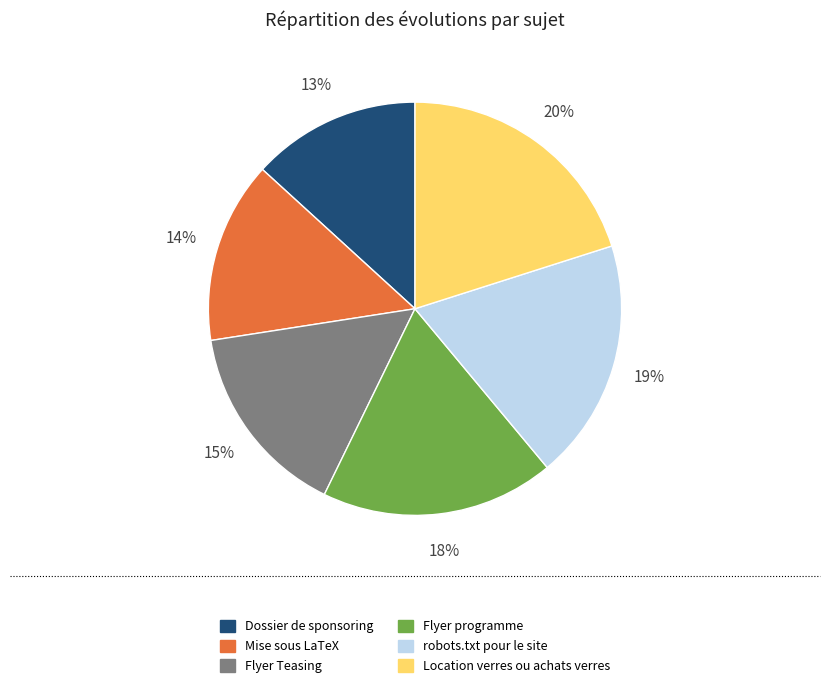

True or false: Mise sous LaTeX accounts for 14% of the total.

True